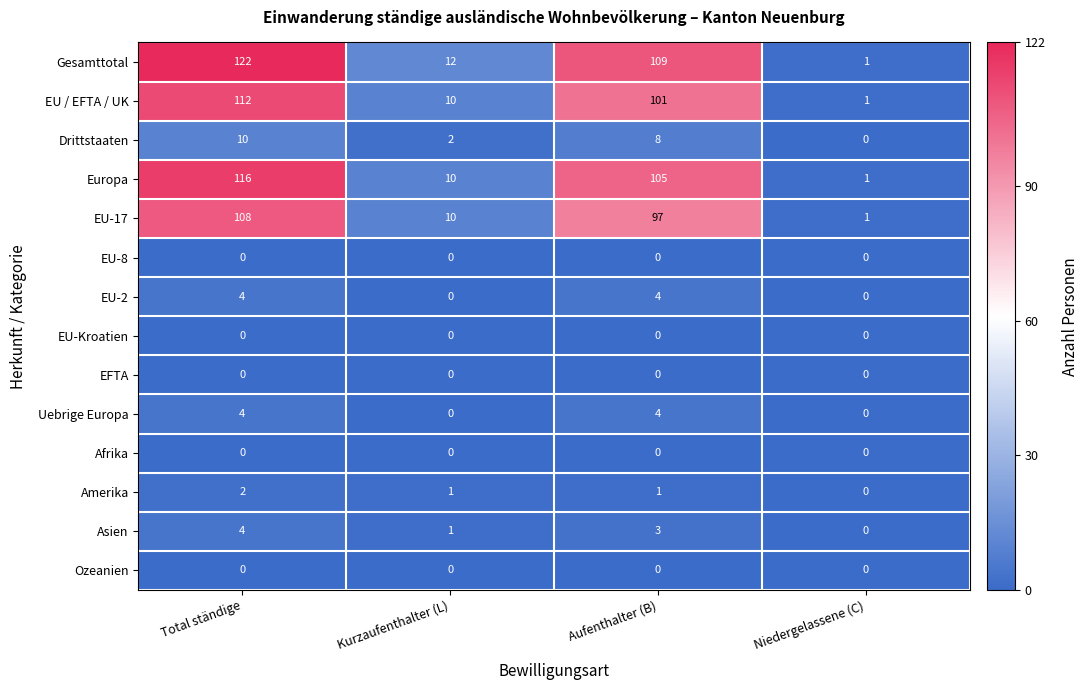

What is the sum of all EU / EFTA / UK values?

224